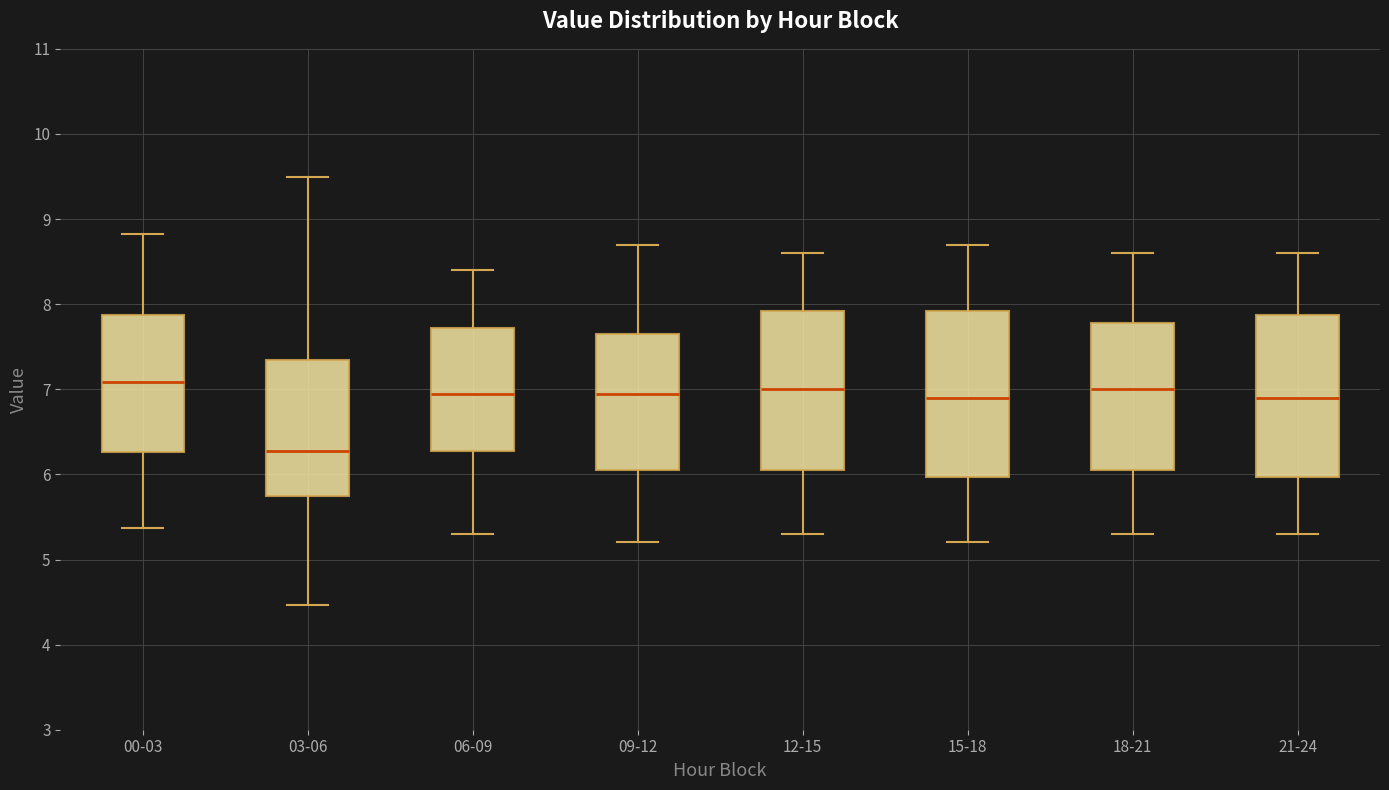

Reading left to right, transcribe this box plot: for each box, give where its median line is, the range the box spans, and where its two whiskers end, as read against the y-axis. The values are not printed on the chart, so give them approximately, as read against the axis.

00-03: median 7.1, box 6.3 to 7.9, whiskers 5.4 to 8.8
03-06: median 6.3, box 5.8 to 7.3, whiskers 4.5 to 9.5
06-09: median 7.0, box 6.3 to 7.7, whiskers 5.3 to 8.4
09-12: median 7.0, box 6.1 to 7.7, whiskers 5.2 to 8.7
12-15: median 7.0, box 6.1 to 7.9, whiskers 5.3 to 8.6
15-18: median 6.9, box 6.0 to 7.9, whiskers 5.2 to 8.7
18-21: median 7.0, box 6.1 to 7.8, whiskers 5.3 to 8.6
21-24: median 6.9, box 6.0 to 7.9, whiskers 5.3 to 8.6